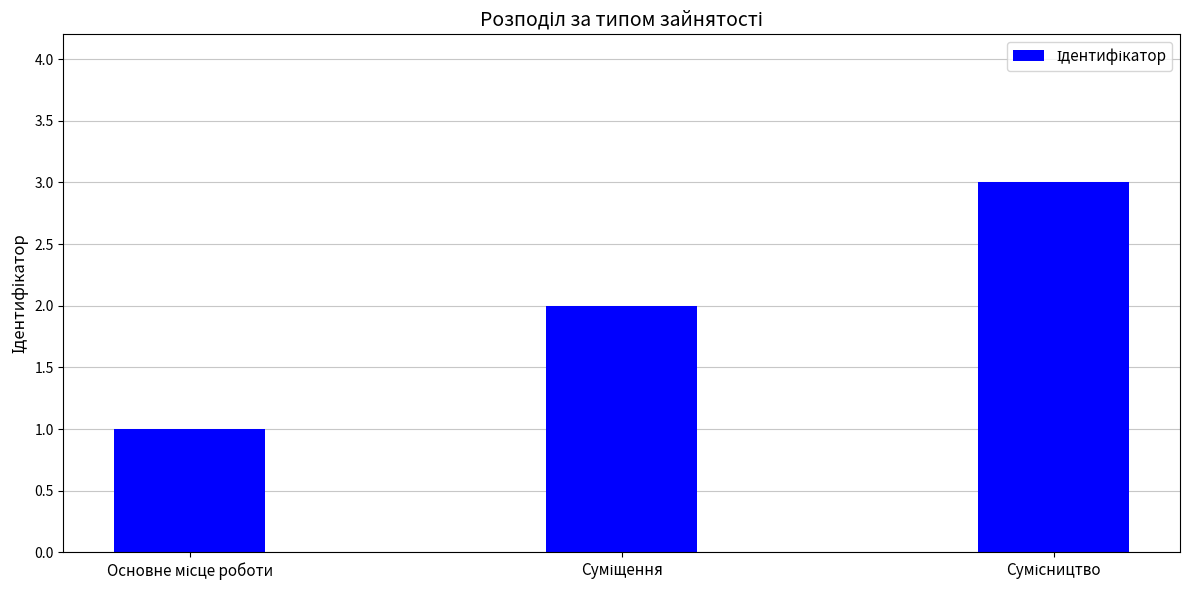

What is the maximum value shown in the chart?

3